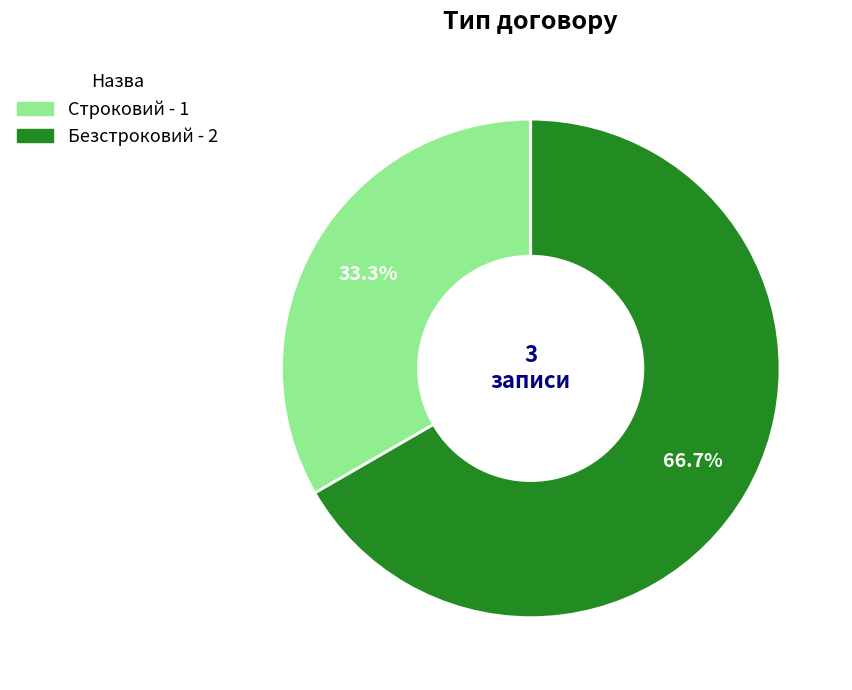

The Строковий slice represents 33% of the pie. True or false?

True